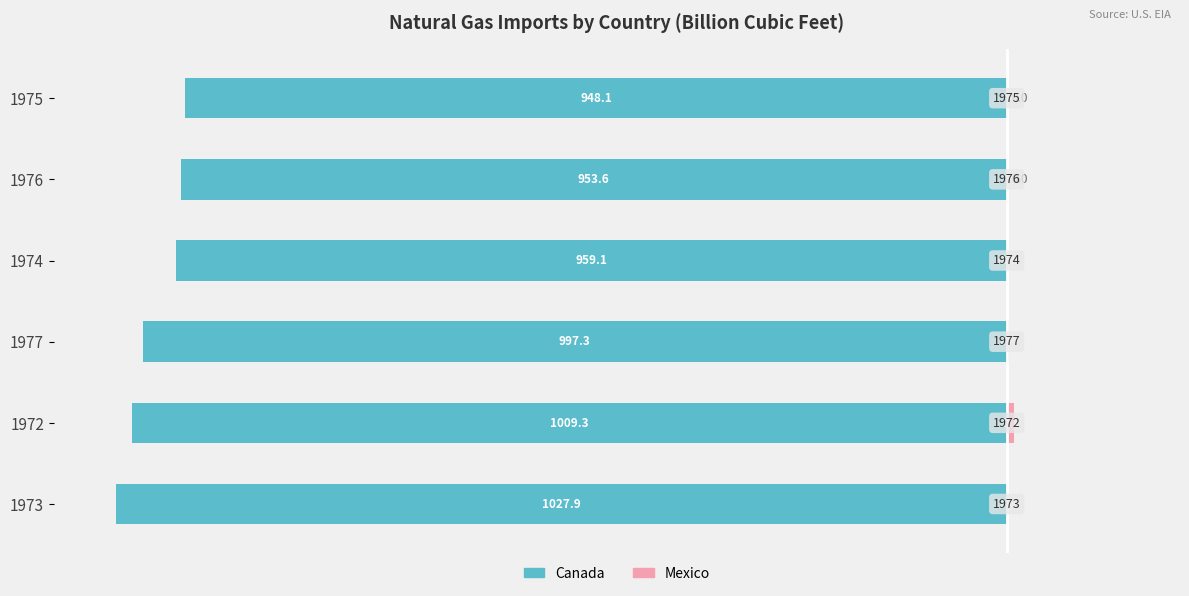

What is the maximum value for Mexico?

8.1